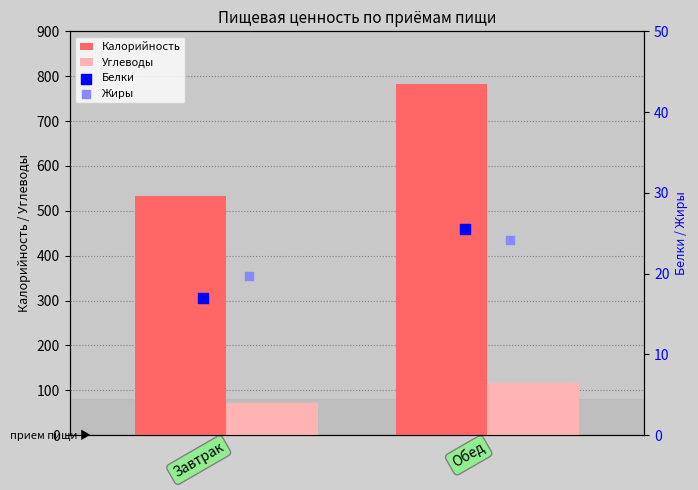

Is the value of Углеводы at Обед greater than the value of Калорийность at Обед?

No